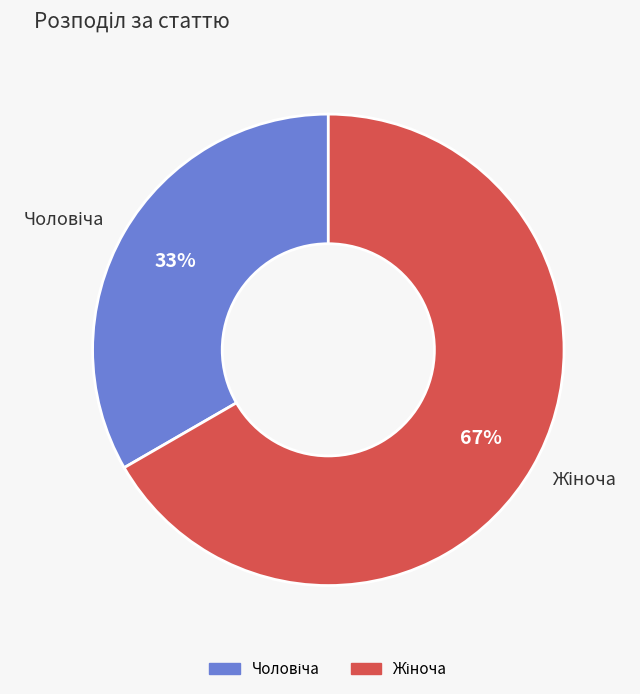

Does any single category account for the majority?

Yes